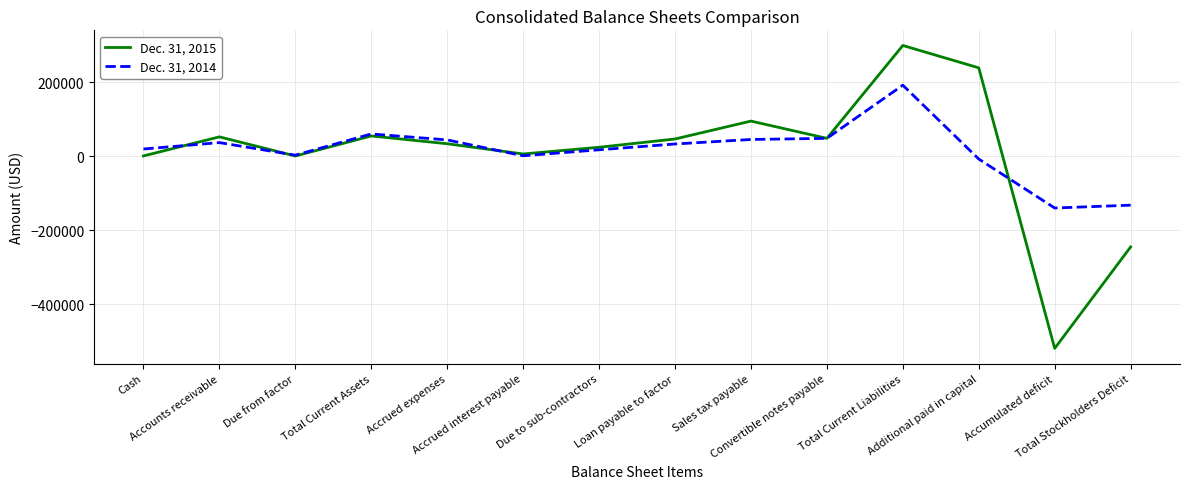

Is the value of Dec. 31, 2014 at Accrued expenses greater than the value of Dec. 31, 2015 at Total Stockholders Deficit?

Yes